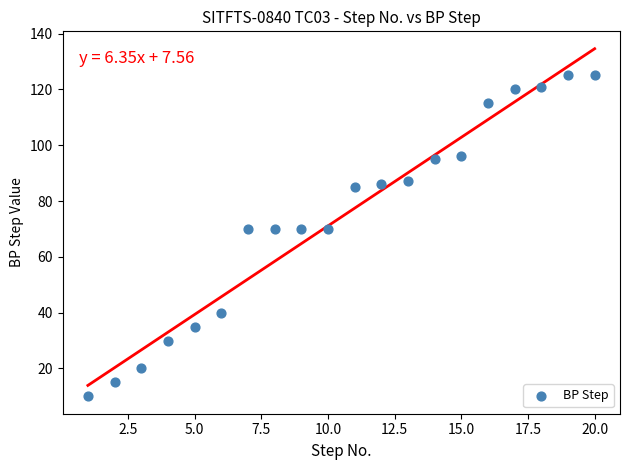

What is the range of X values (max minus min)?

19